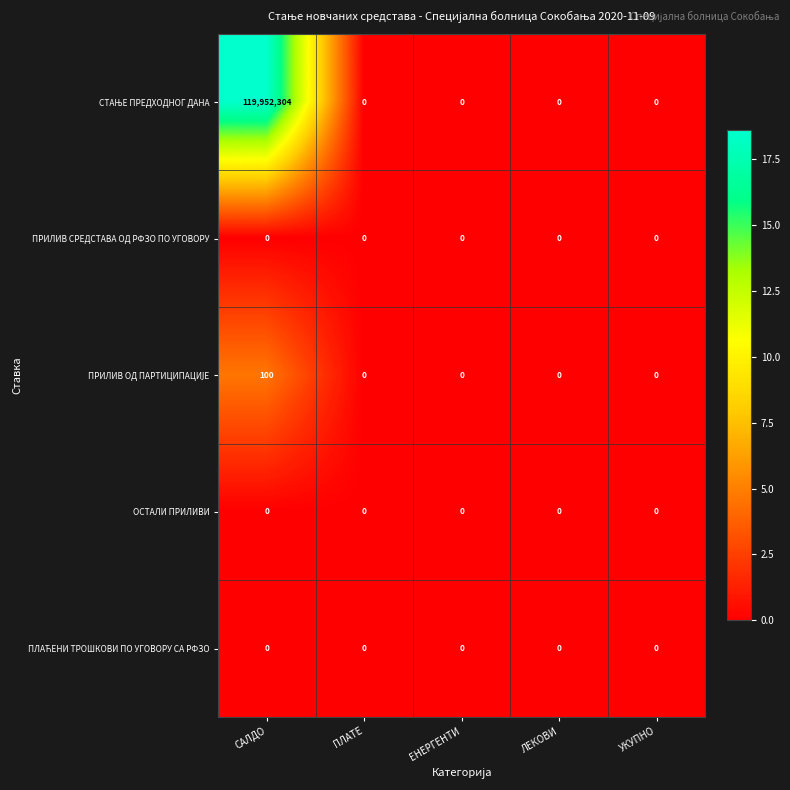

At which category is the sum across all series the highest?

САЛДО